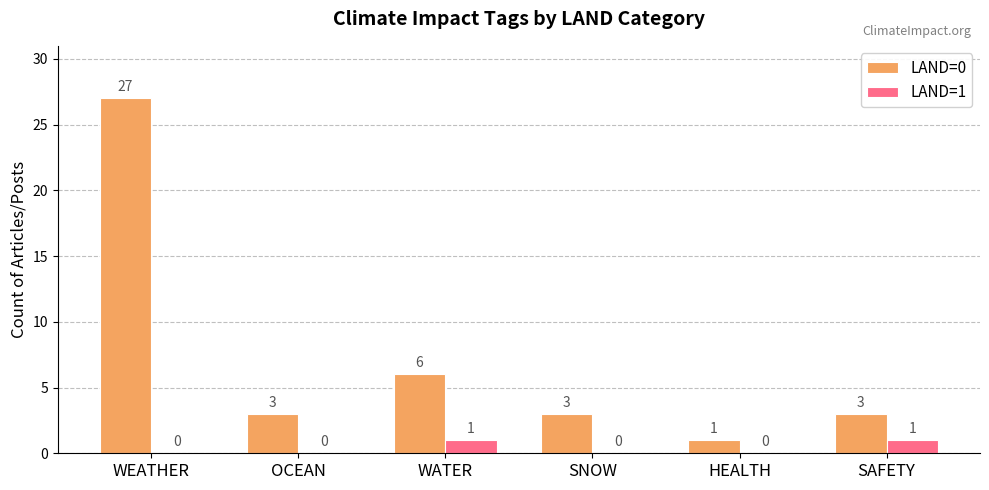

Which series has the largest total across all categories?

LAND=0